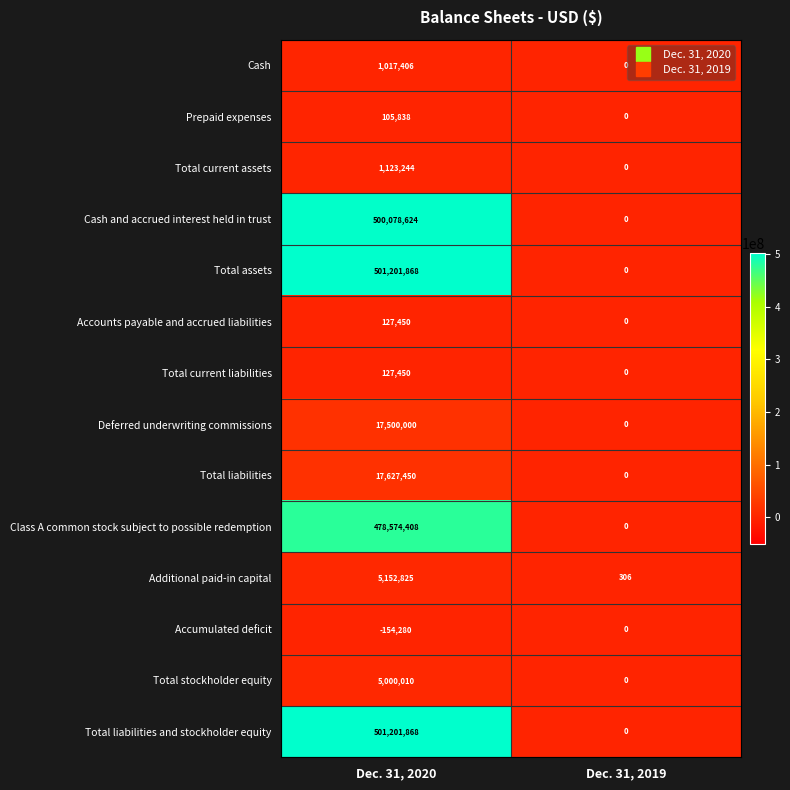

How many data points does each series have?

2